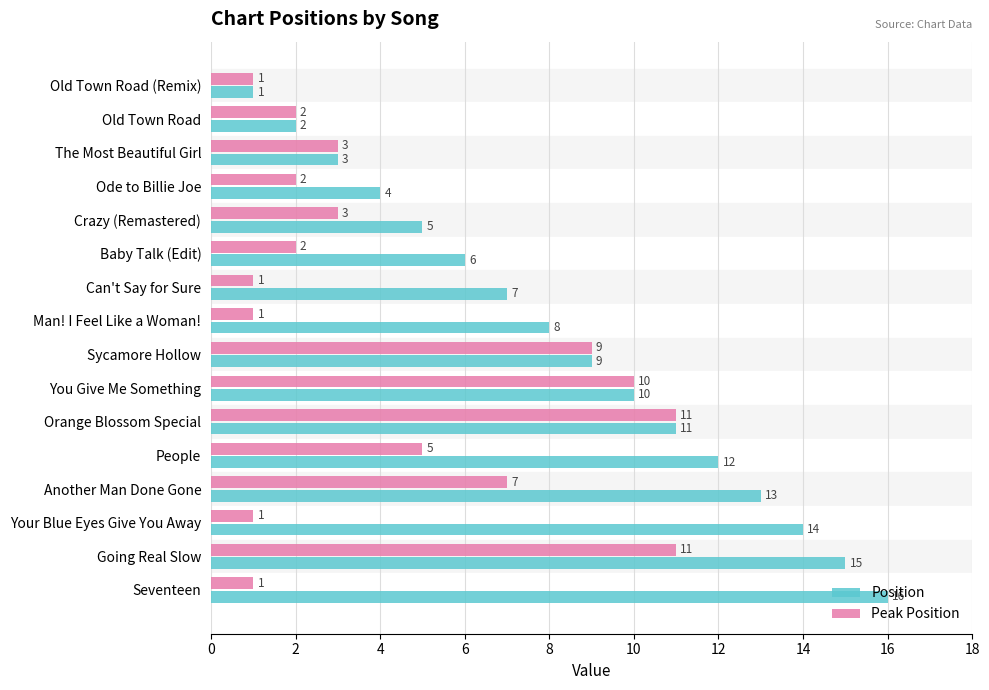

How many series are shown in this chart?

2